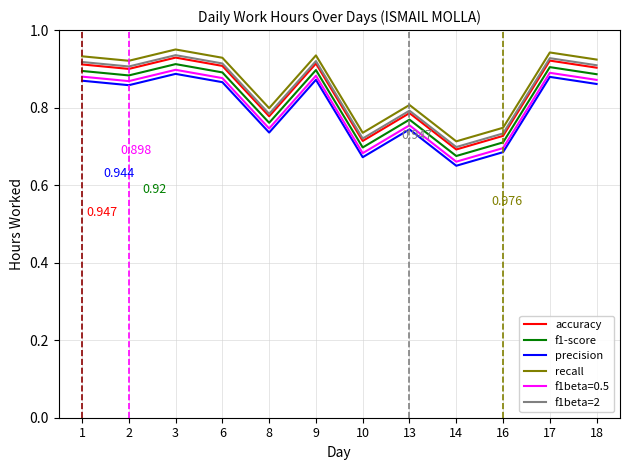

Is this an area chart (filled region under the line)?

No